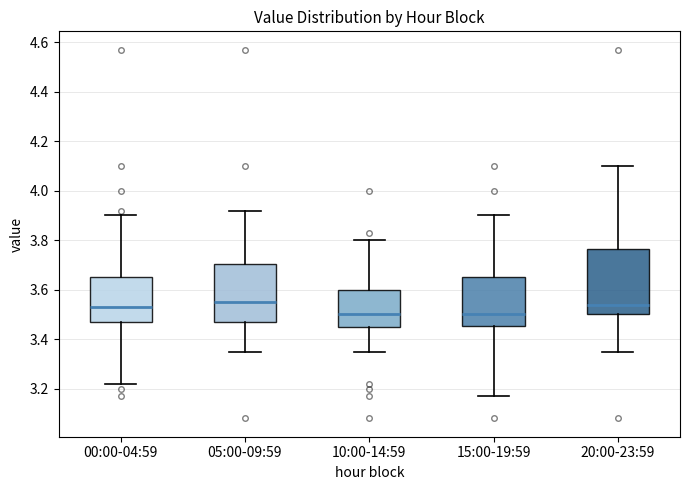

Where does the upper whisker of the box for 10:00-14:59 end on the y-axis? The values are not printed on the chart, so give them approximately, as read against the axis.

3.80